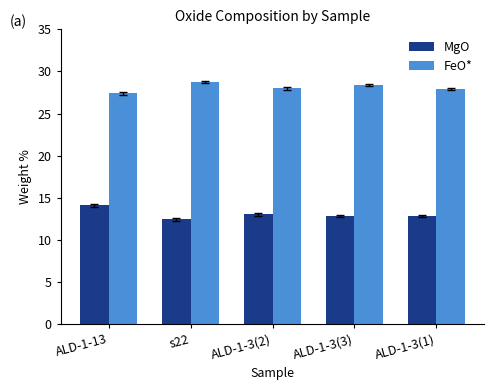

Rank the series by their maximum value, from highest to lowest.

FeO*, MgO